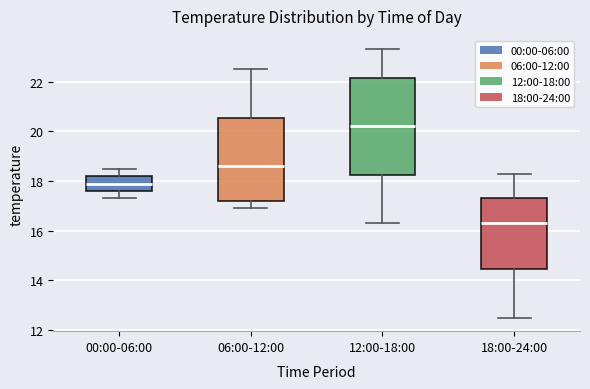

Comparing the boxes themselves (not the whiskers), which one is the tallest?

12:00-18:00